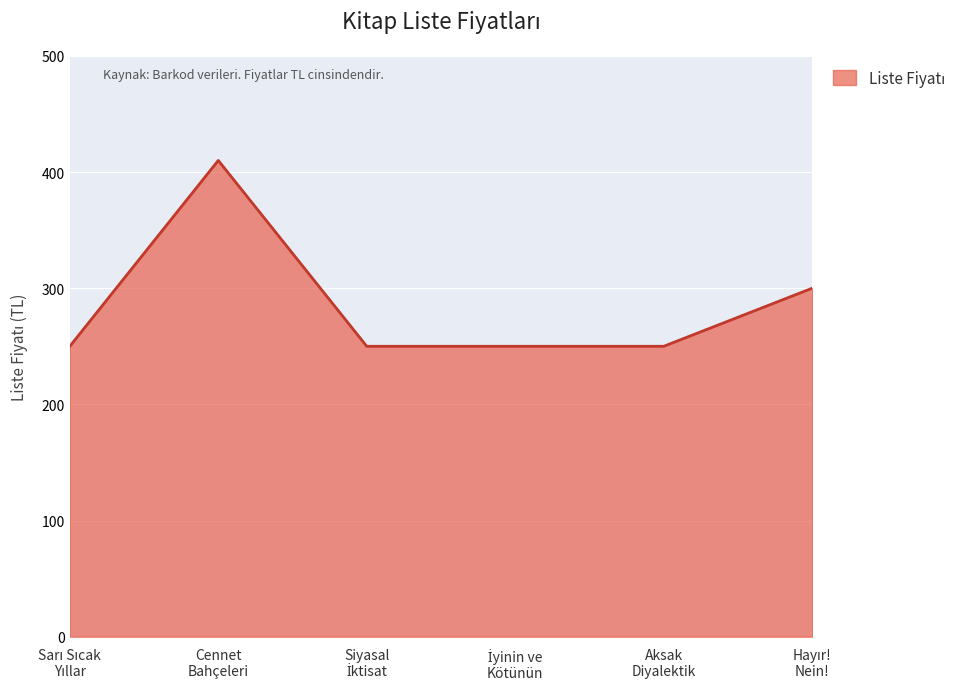

True or false: there are more than 0 points higher than both neighbors.

True